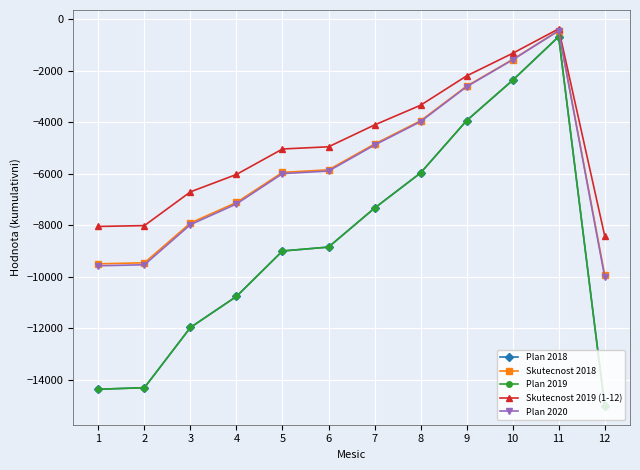

The value of Plan 2019 at 12 is -25556.8. True or false?

False